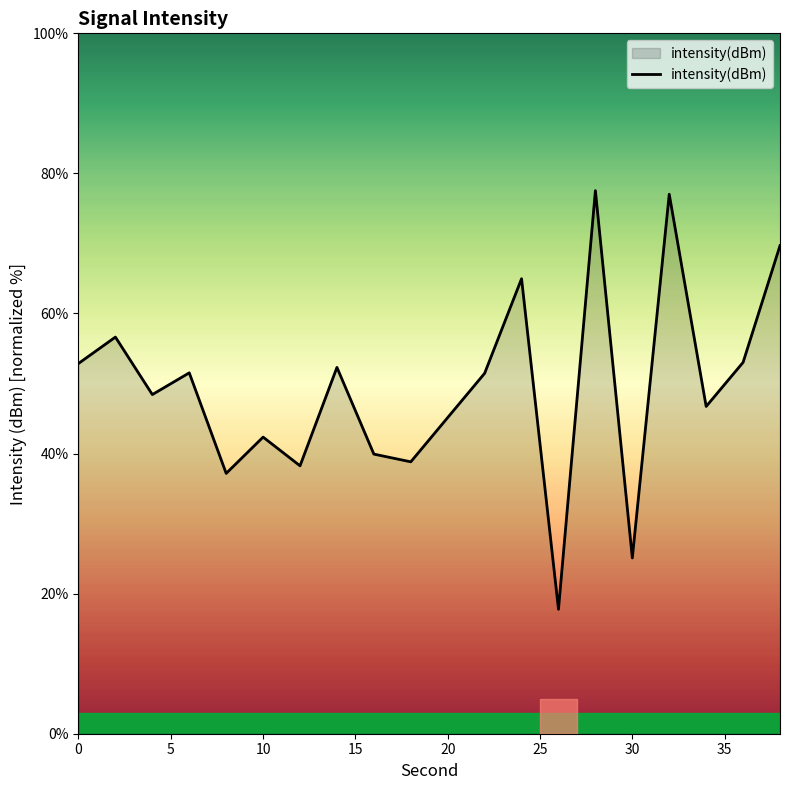

What is the greatest value displayed?

77.5